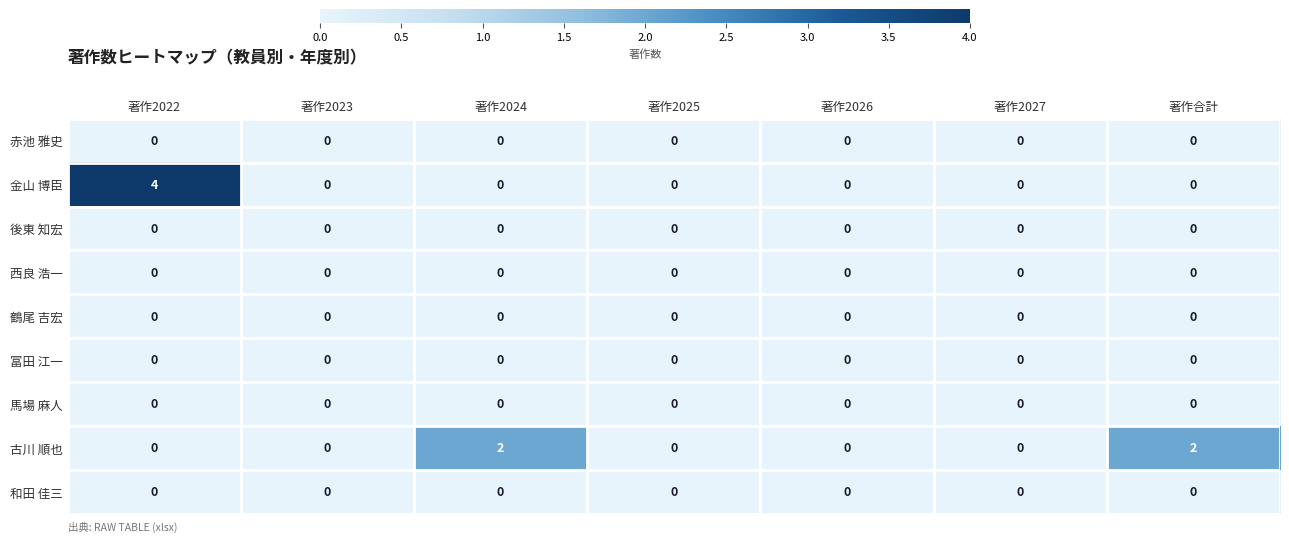

Which series has the widest spread of values?

金山 博臣